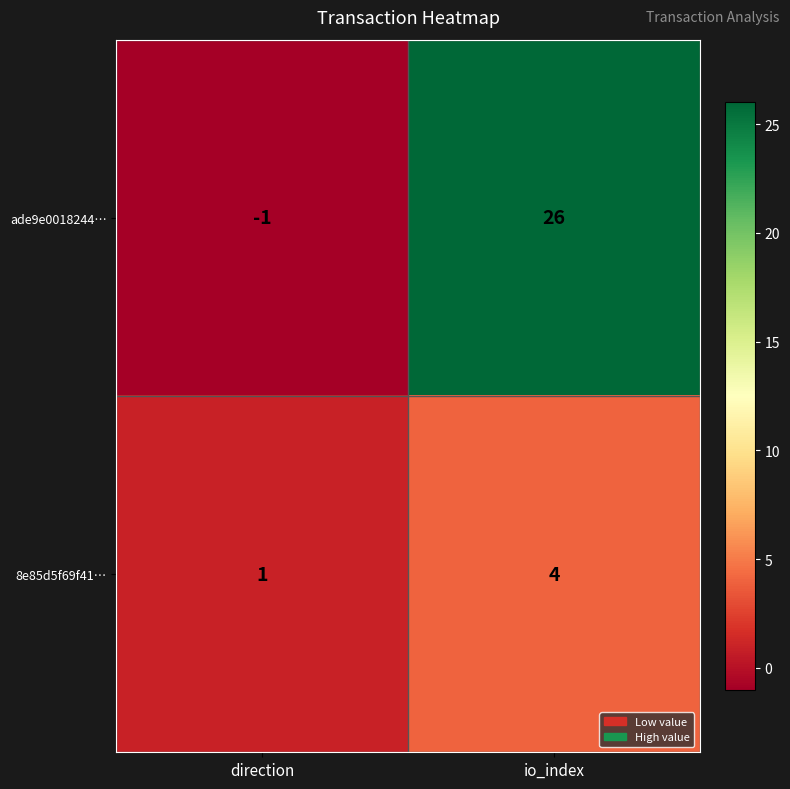

True or false: 8e85d5f69f41… has a value of 7 at io_index.

False